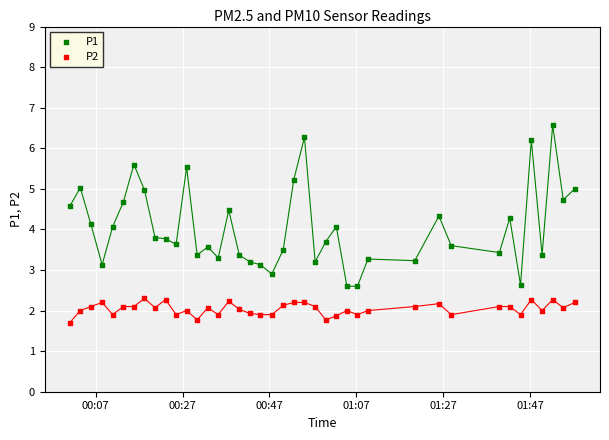

Across all data points, what is the range of Y values (max minus min)?

4.9